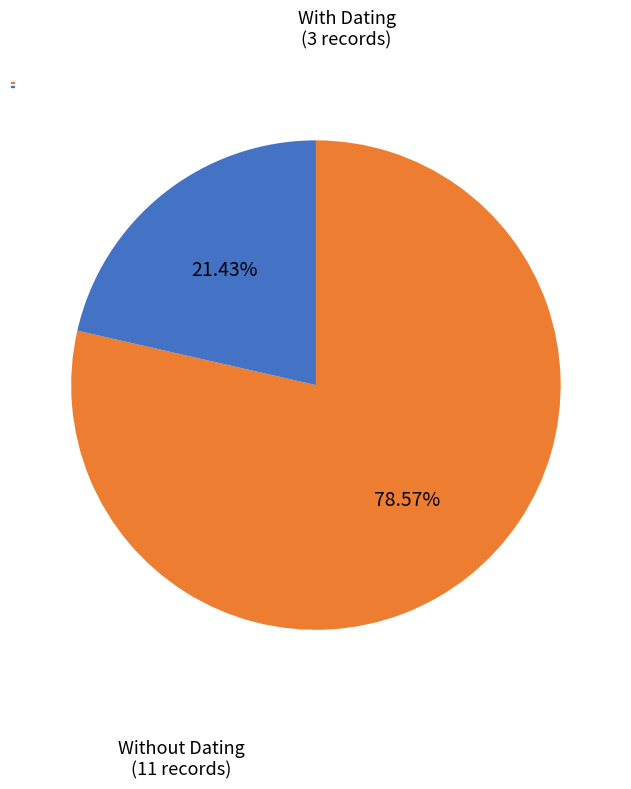

Does any single category account for the majority?

Yes